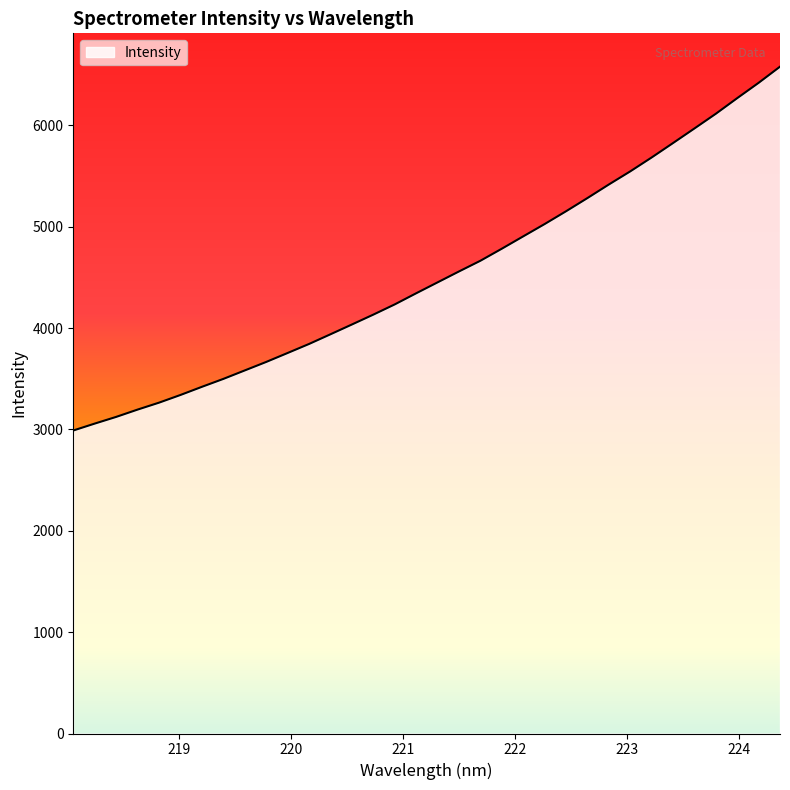

What is the maximum value shown in the chart?

6578.3